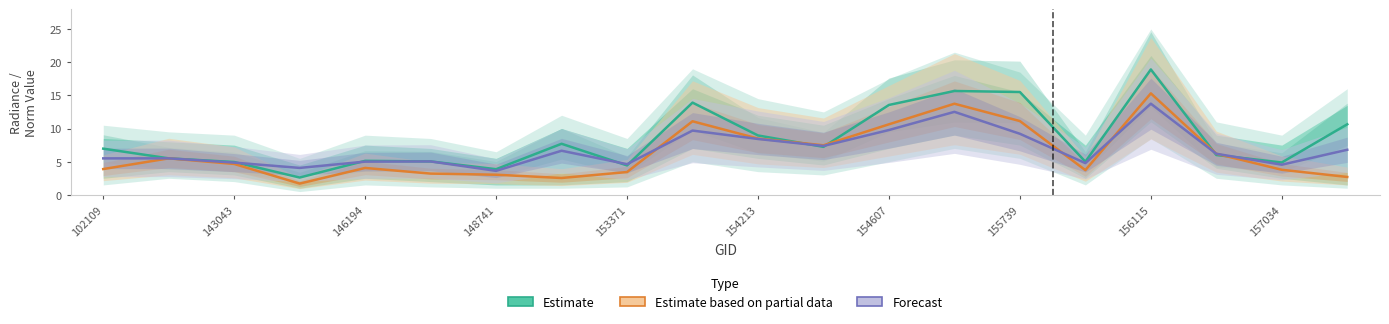

What is the maximum value for Estimate based on partial data?

15.3